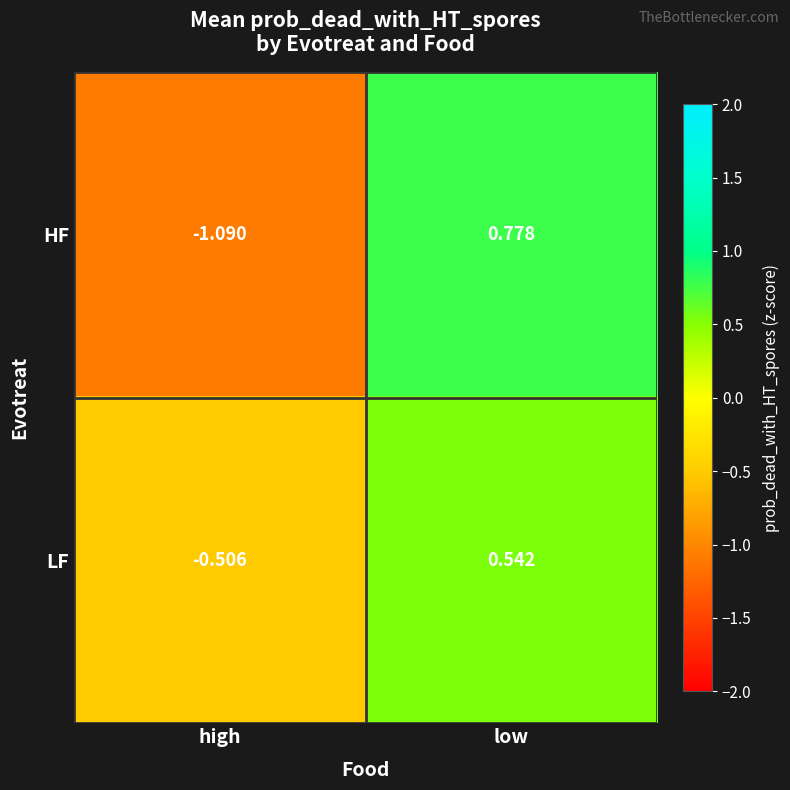

Which category has the highest value across all series?

low